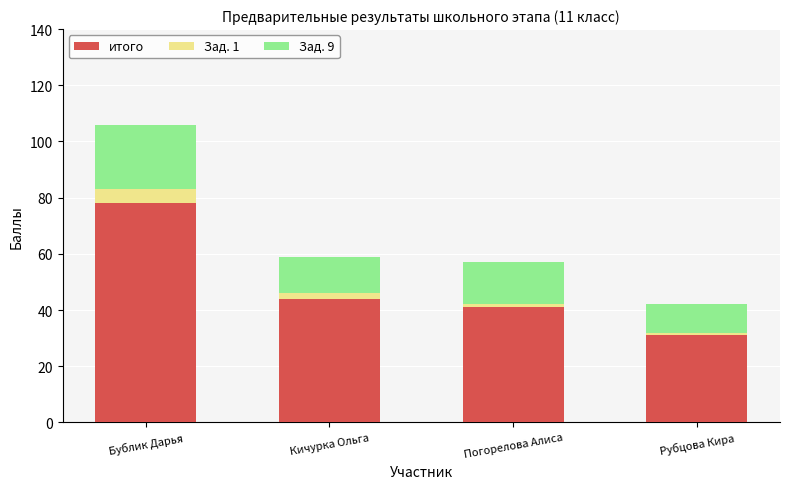

Reading left to right, what are the values for итого?

78	44	41	31